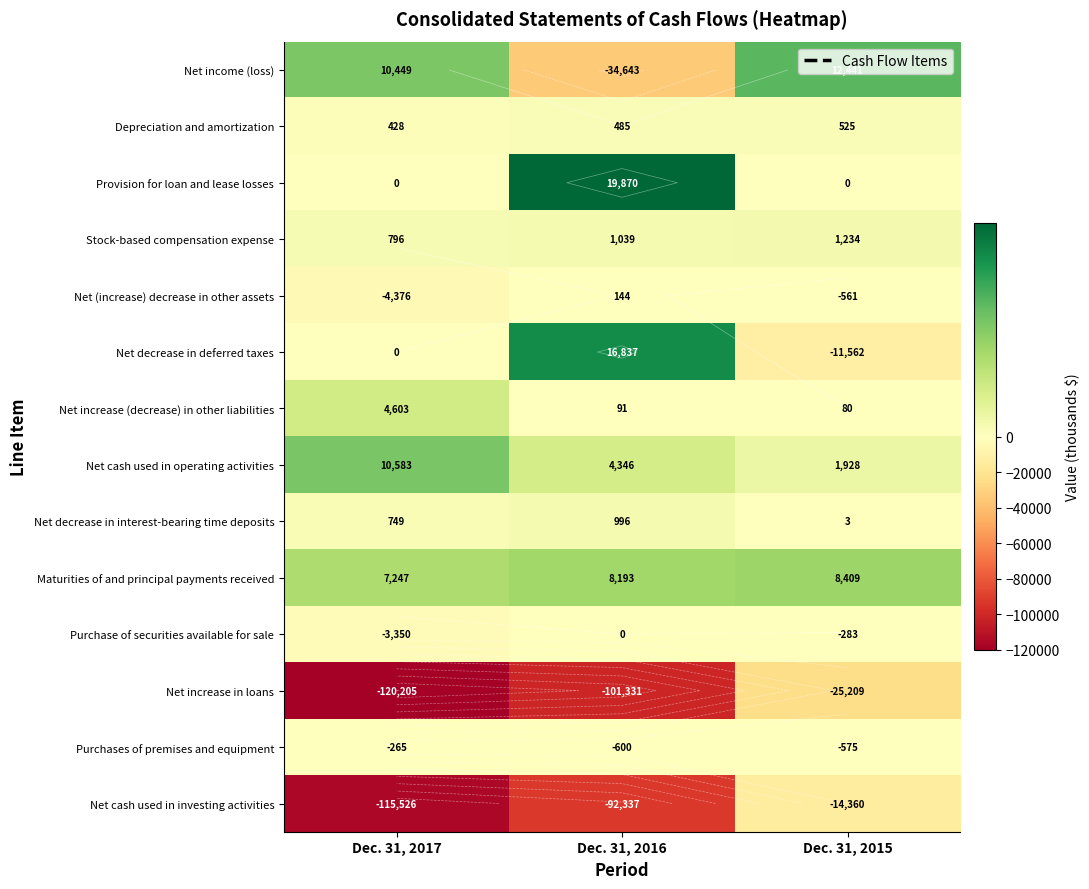

What is the difference between the highest and lowest values at Dec. 31, 2017?

130788